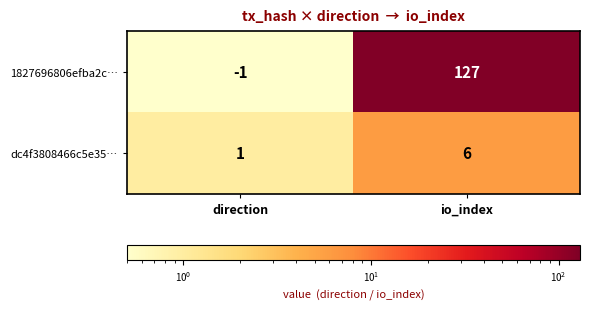

List the series in order of their peak value, lowest first.

dc4f3808466c5e35…, 1827696806efba2c…